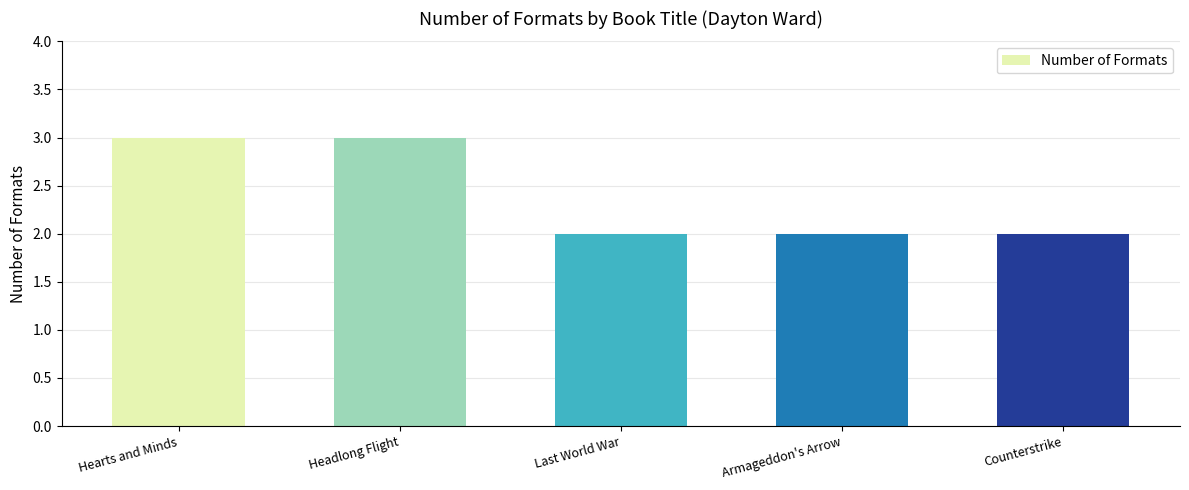

How many distinct data groups are displayed?

1